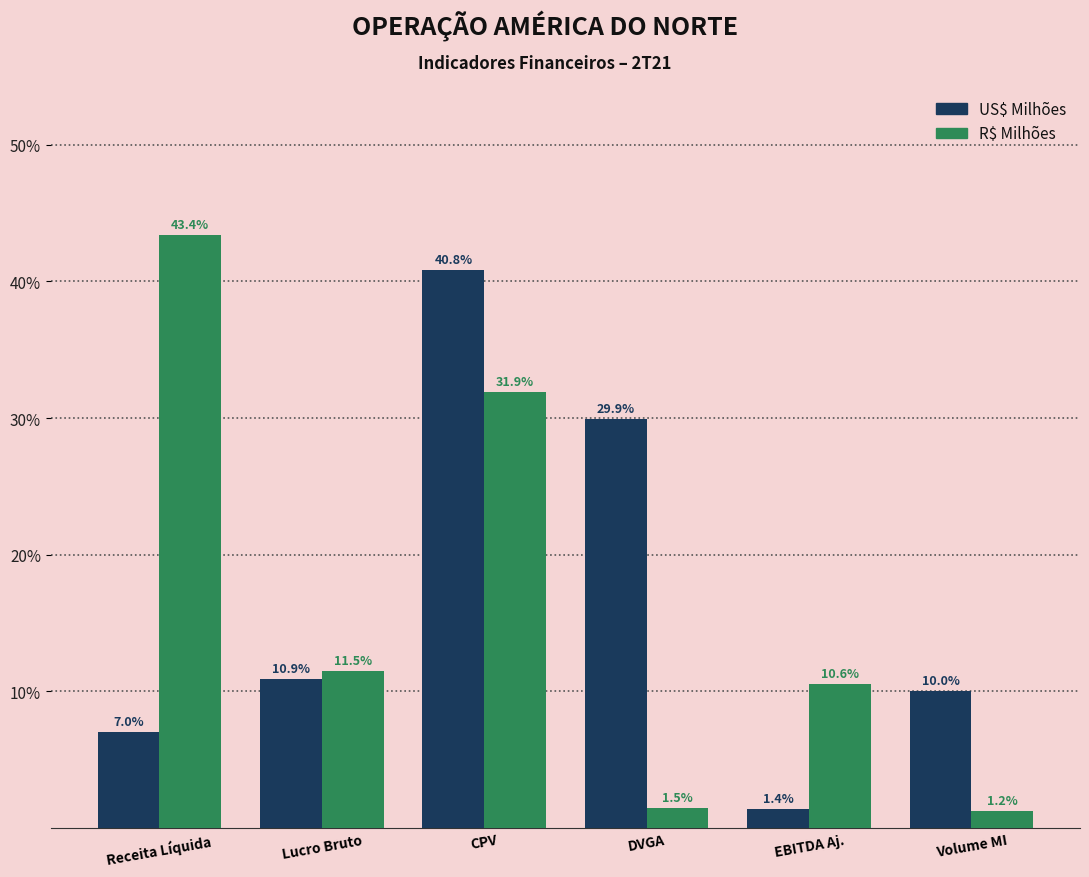

Reading right to left, list all the values displayed in this chart.

US$ Milhões: 10.0	1.4	29.9	40.8	10.9	7.0
R$ Milhões: 1.2	10.6	1.5	31.9	11.5	43.4